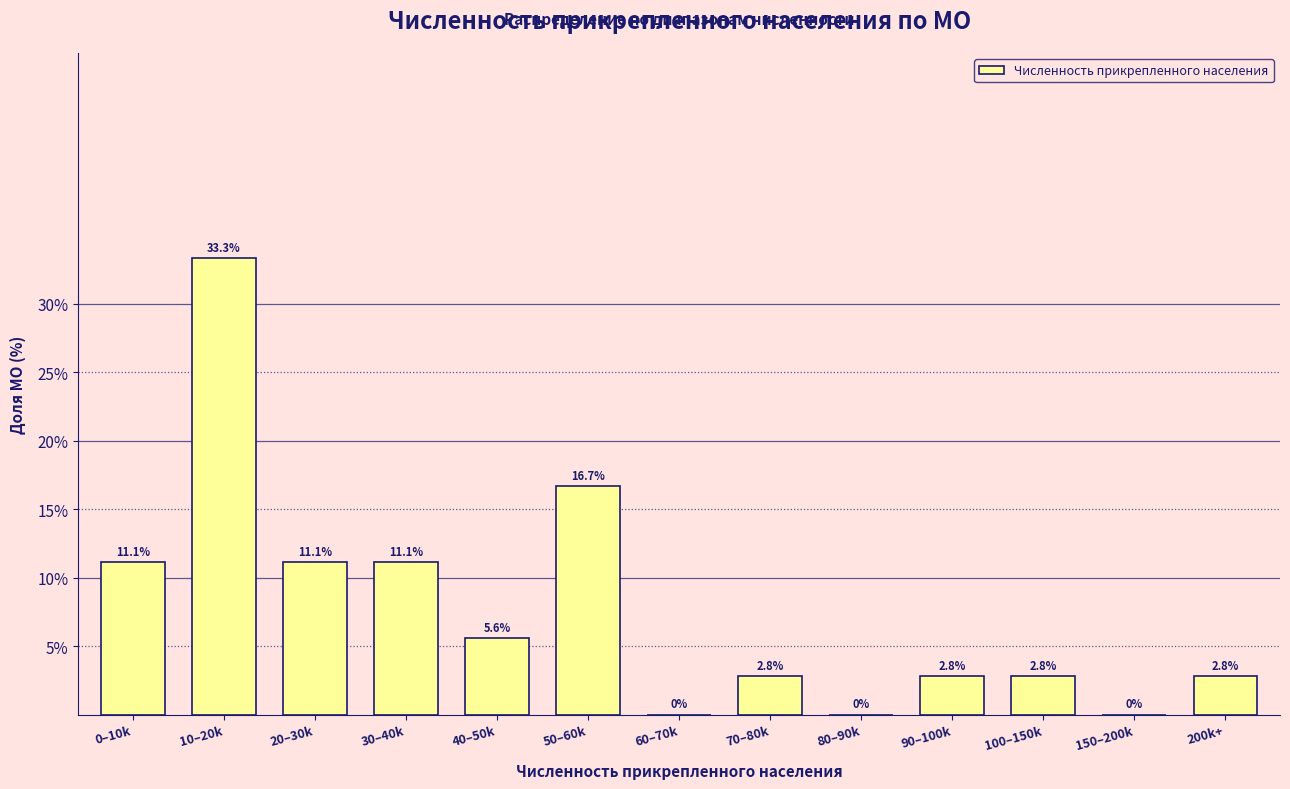

Reading left to right, what are all the values shown in this chart?

0–10k=11.1	10–20k=33.3	20–30k=11.1	30–40k=11.1	40–50k=5.6	50–60k=16.7	60–70k=0.0	70–80k=2.8	80–90k=0.0	90–100k=2.8	100–150k=2.8	150–200k=0.0	200k+=2.8